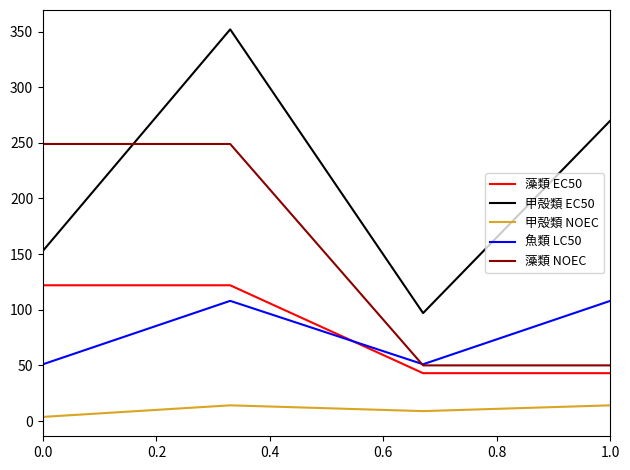

Which series has the largest total across all categories?

甲殻類 EC50